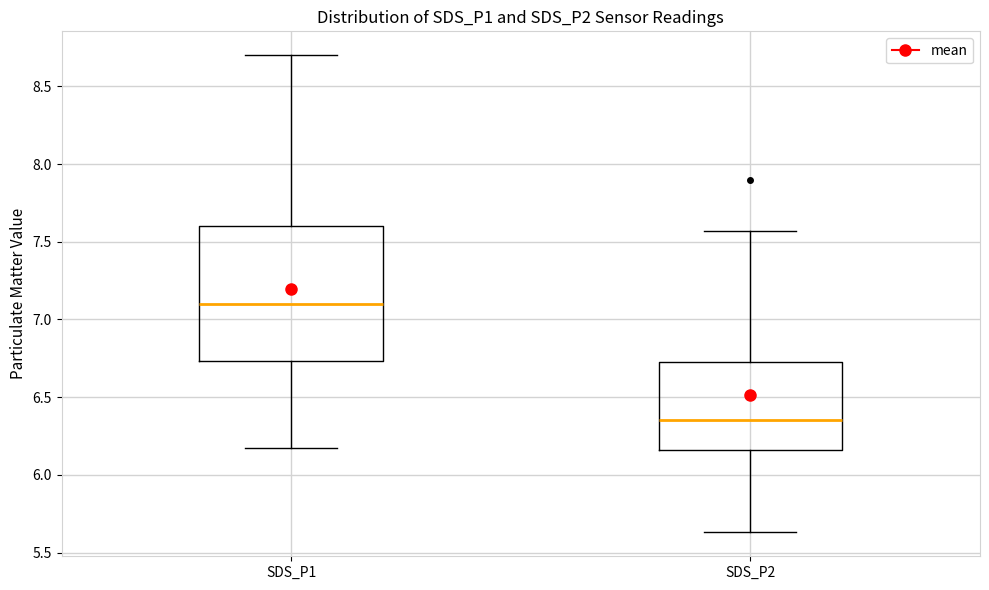

Where does the lower whisker of the box for SDS_P2 end on the y-axis? The values are not printed on the chart, so give them approximately, as read against the axis.

5.65